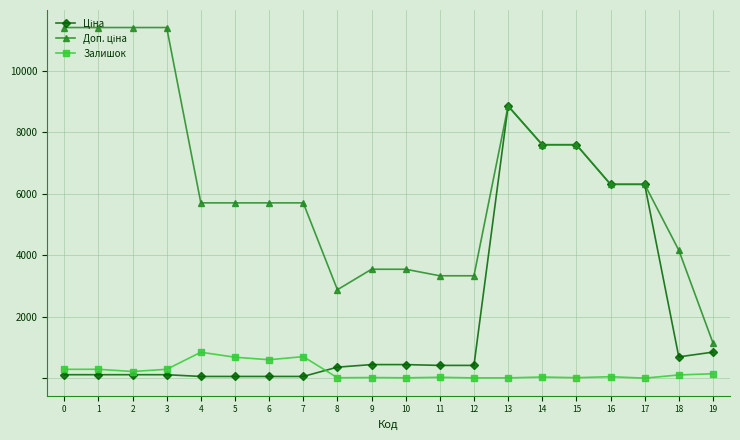

Is this an area chart (filled region under the line)?

No